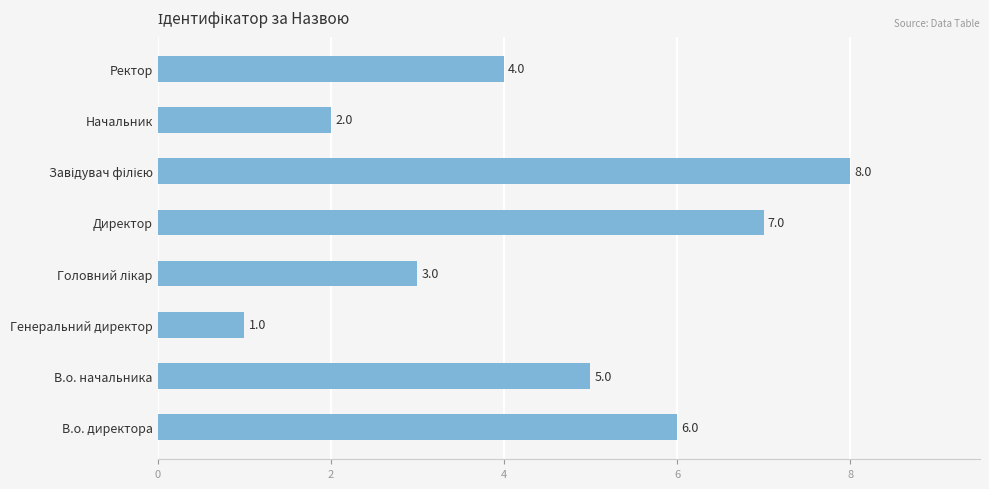

Which label corresponds to the smallest value in the chart?

Генеральний директор